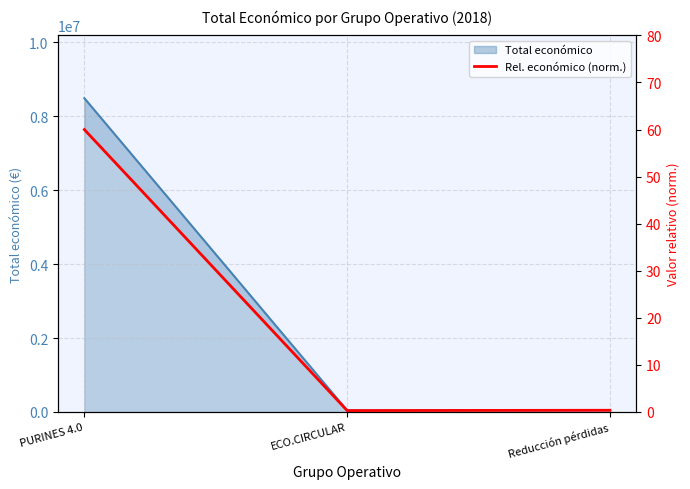

The chart shows a value of 16.1 at PURINES 4.0. True or false?

False